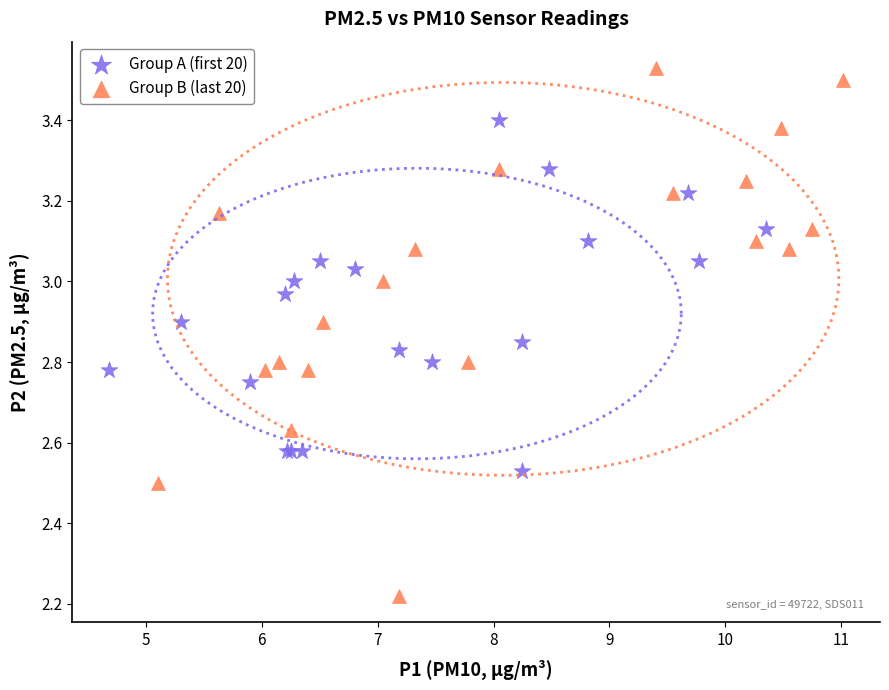

Which series contains the highest Y value?

Group B (last 20)